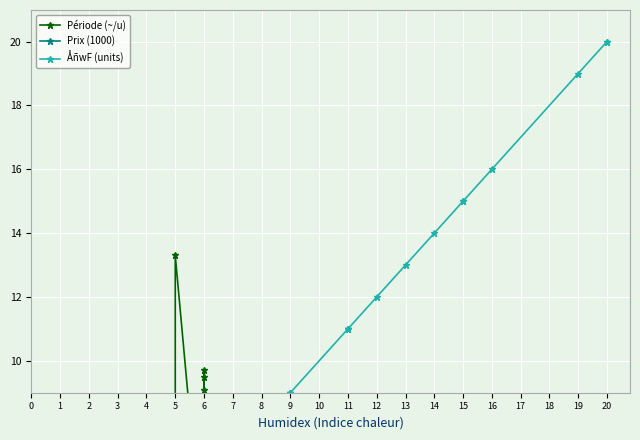

True or false: Prix (1000) has more than 0 interior local peaks.

True